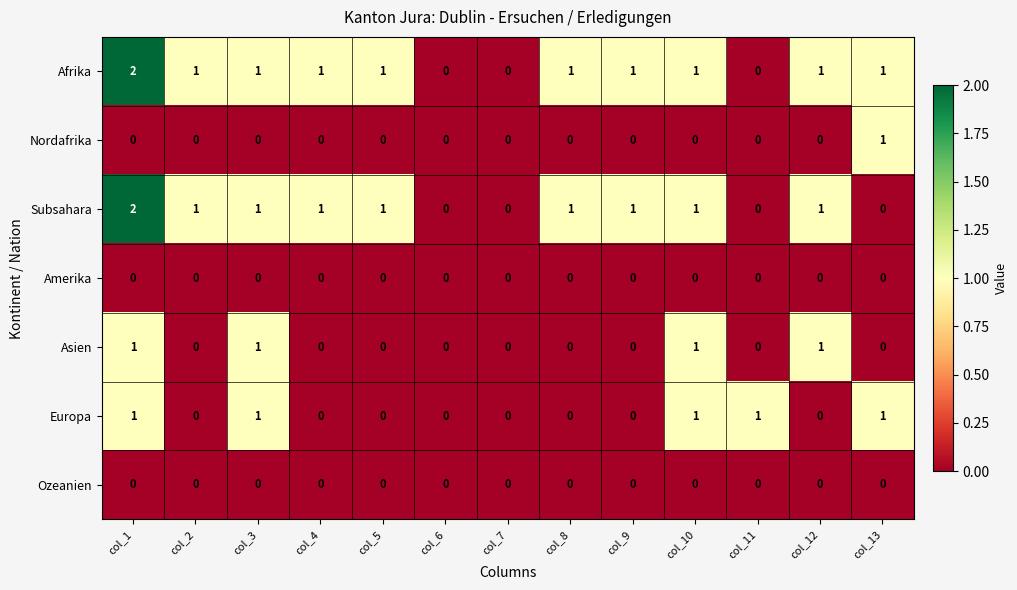

Which series has the largest total across all categories?

Afrika